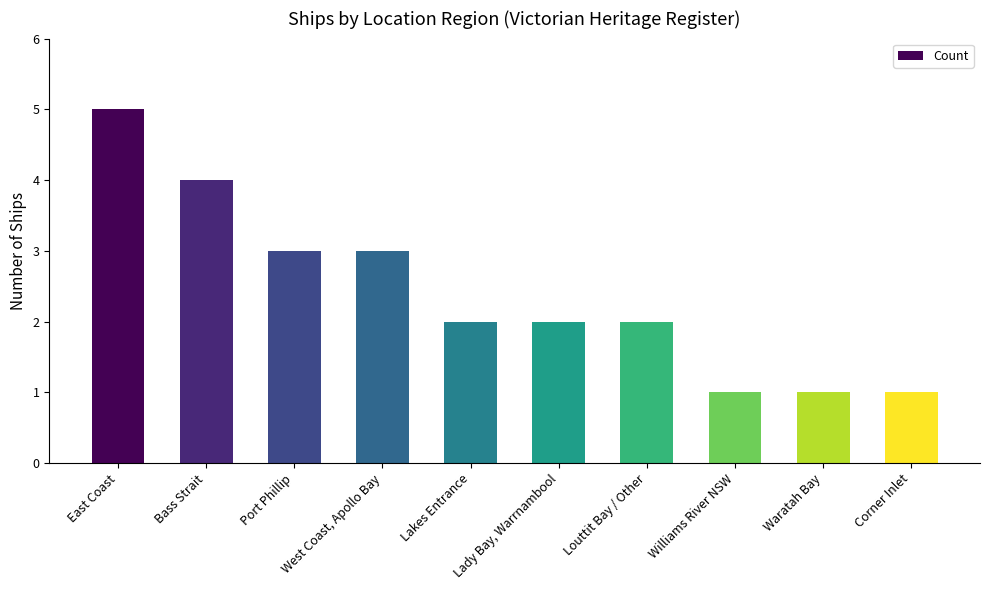

What is the sum of the values at Williams River NSW and Port Phillip?

4